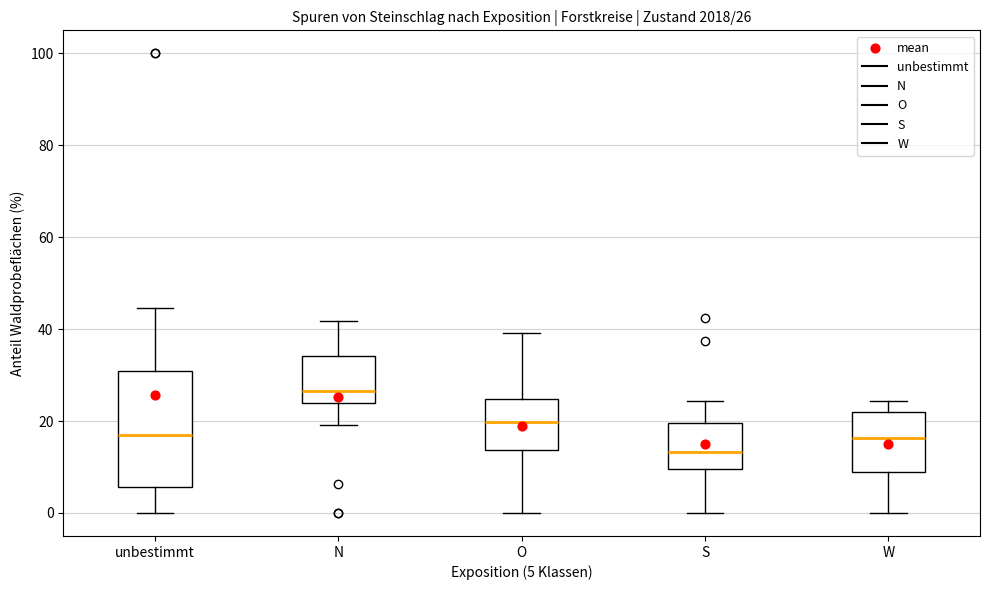

Which box is the tallest, from its lower edge to its upper edge?

unbestimmt